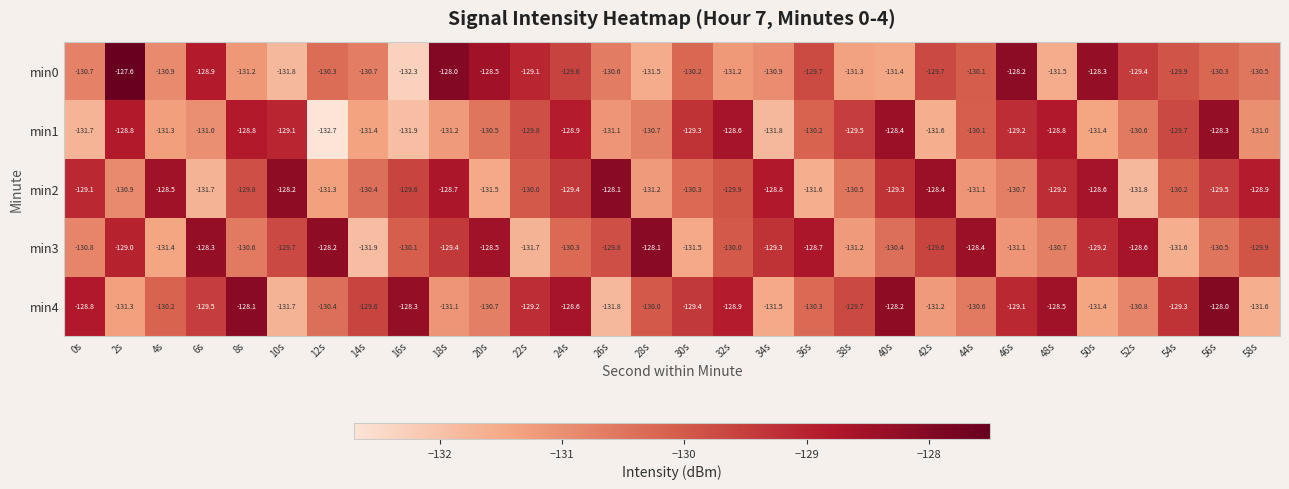

Where does the min2 series first go above -129?

4s